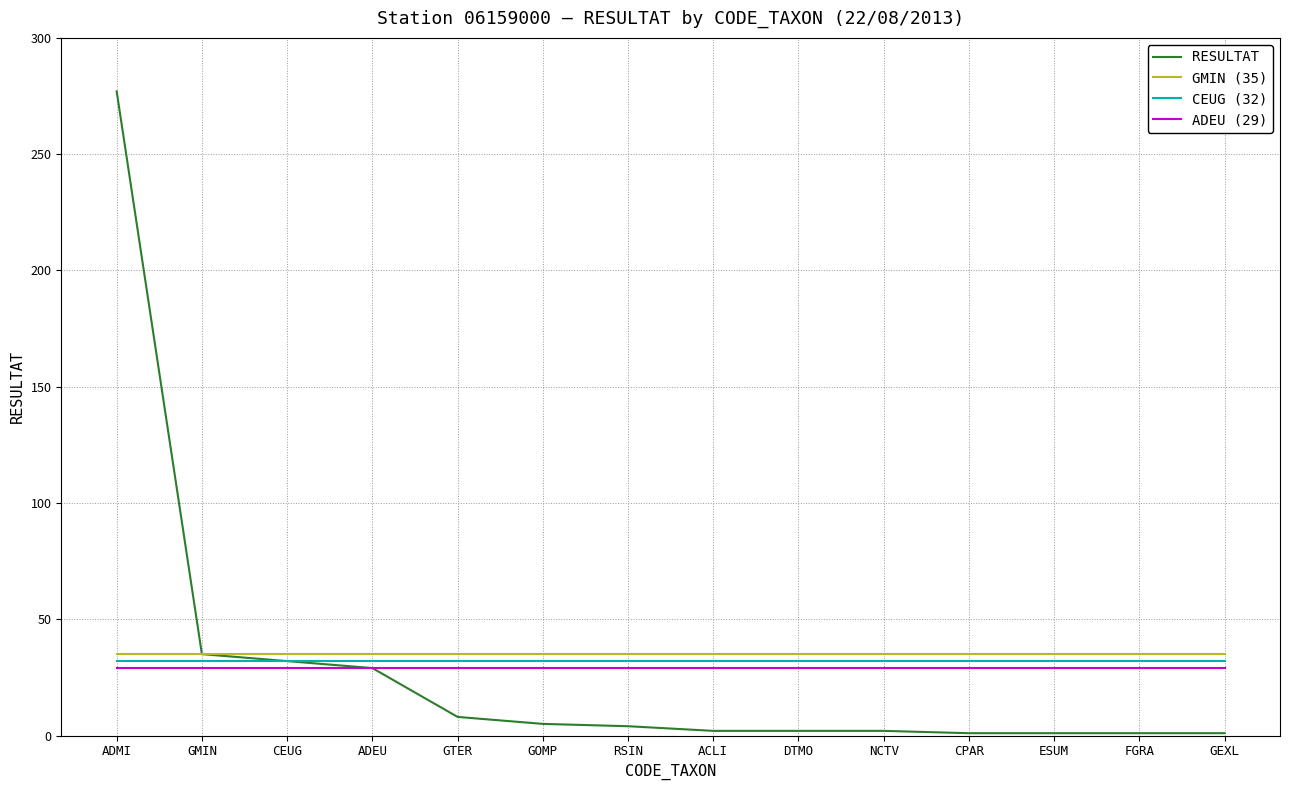

What position from the left is NCTV?

10